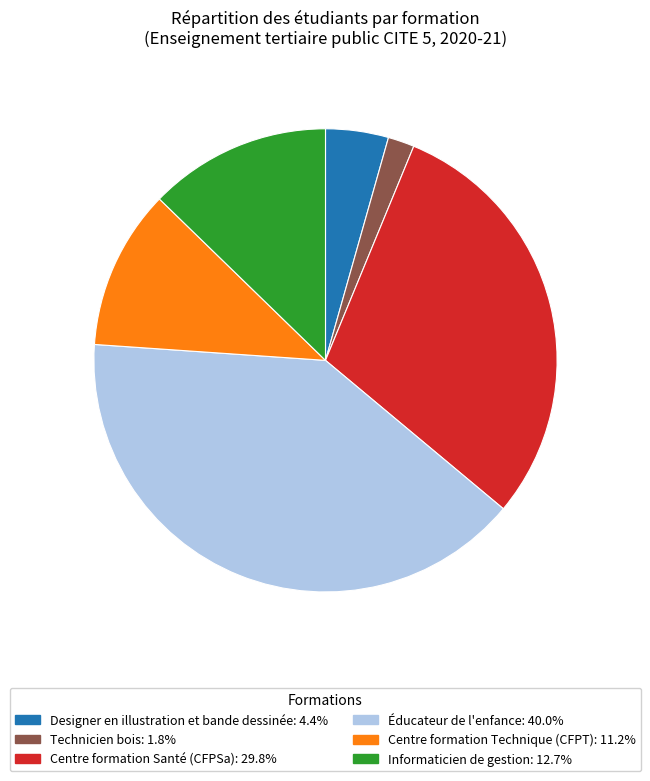

Is there a majority slice in this chart?

No